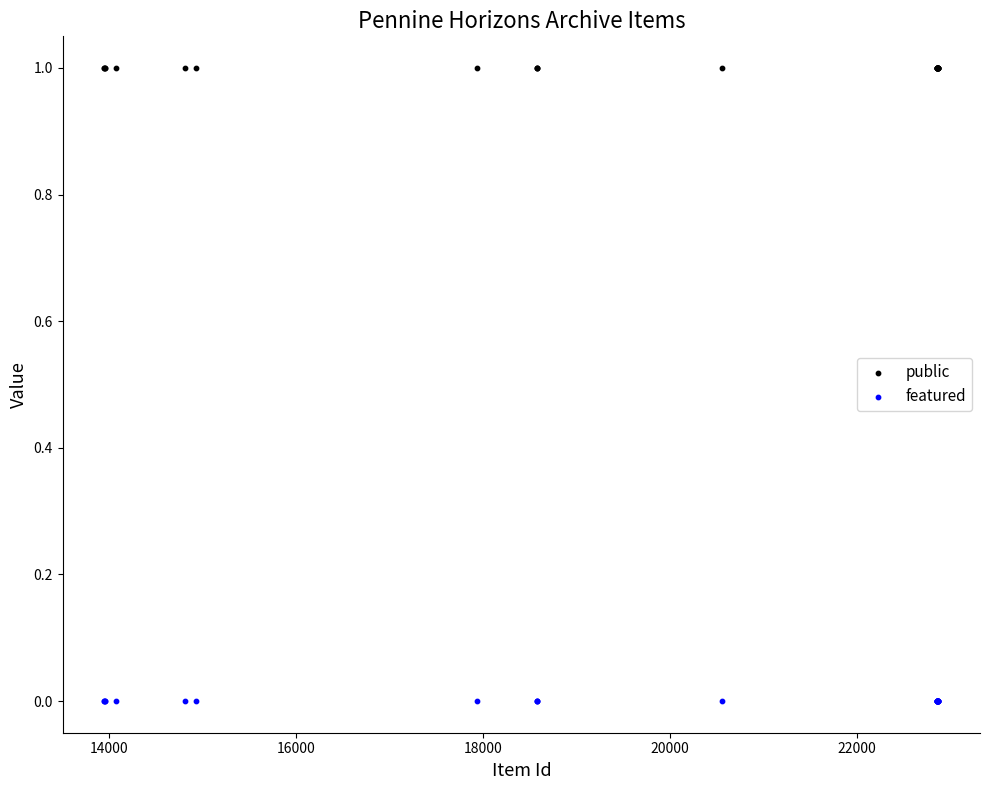

Which series contains the lowest Y value?

featured